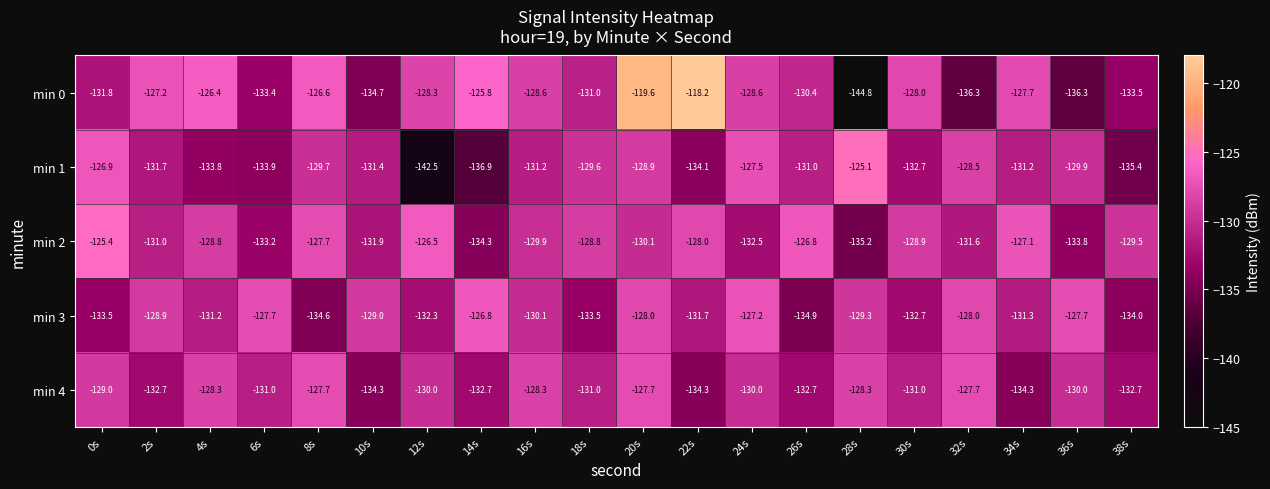

What is the total value across all series at 10s?

-661.3